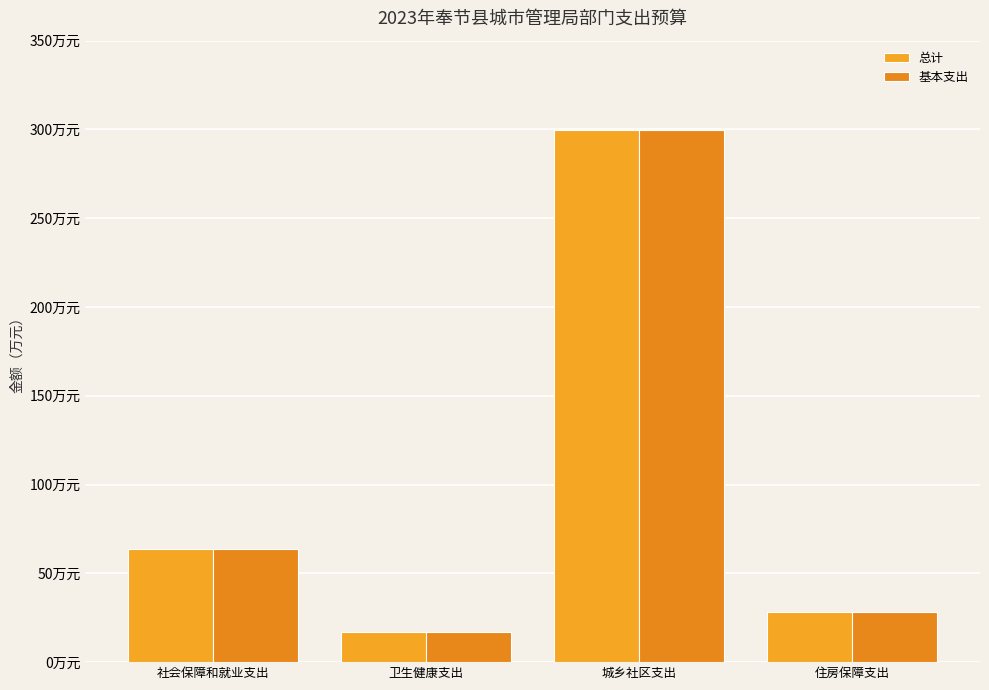

What is the label of the 4th bar from the left?

住房保障支出